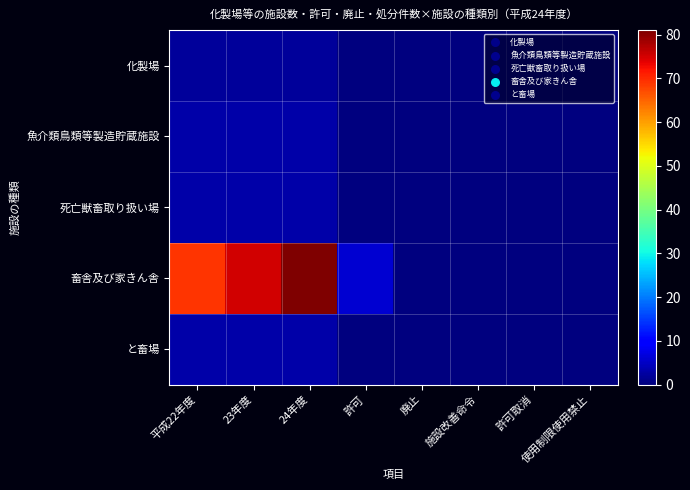

Reading right to left, what are all the values shown in this chart?

化製場: 使用制限使用禁止=0	許可取消=0	施設改善命令=0	廃止=0	許可=0	24年度=2	23年度=2	平成22年度=2
魚介類鳥類等製造貯蔵施設: 使用制限使用禁止=0	許可取消=0	施設改善命令=0	廃止=0	許可=0	24年度=3	23年度=3	平成22年度=3
死亡獣畜取り扱い場: 使用制限使用禁止=0	許可取消=0	施設改善命令=0	廃止=0	許可=0	24年度=3	23年度=3	平成22年度=3
畜舎及び家きん舎: 使用制限使用禁止=0	許可取消=0	施設改善命令=0	廃止=0	許可=6	24年度=81	23年度=75	平成22年度=69
と畜場: 使用制限使用禁止=0	許可取消=0	施設改善命令=0	廃止=0	許可=0	24年度=3	23年度=3	平成22年度=3